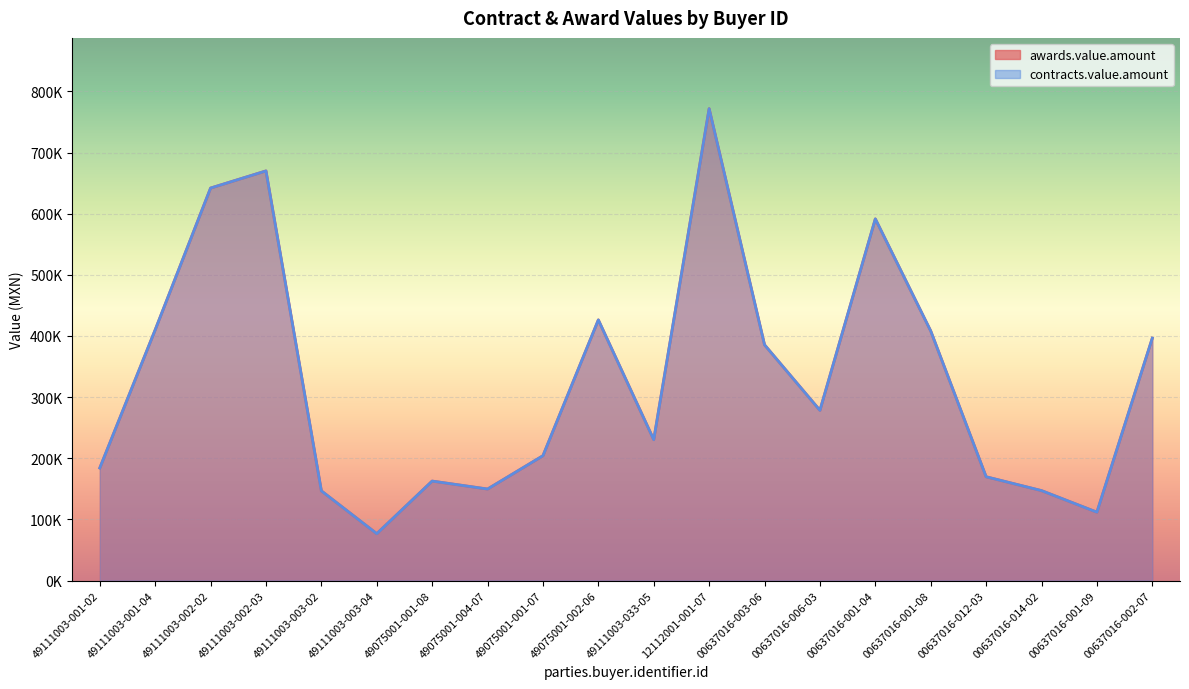

How many lines are shown in the chart?

2